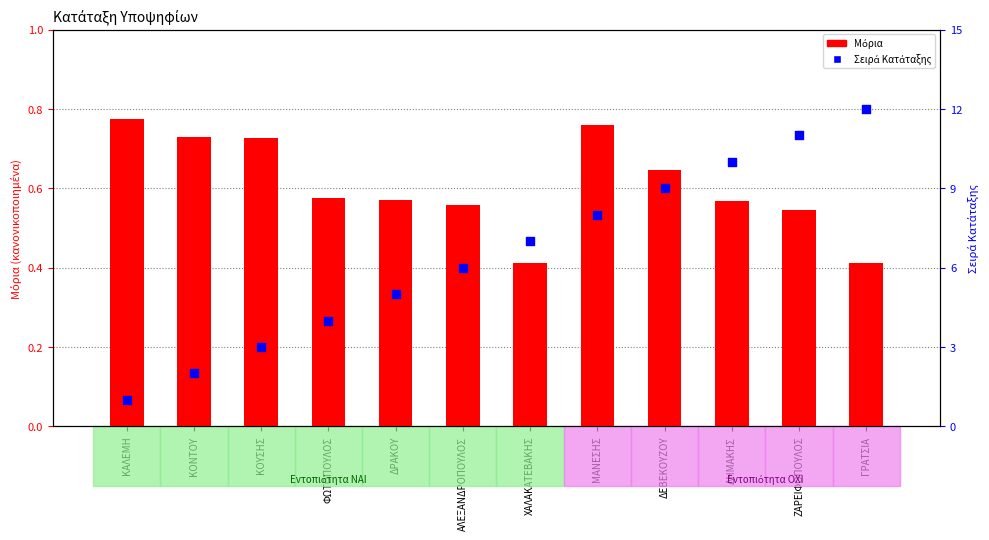

What is the total value across all series at ΓΡΑΤΣΙΑ?

12.4